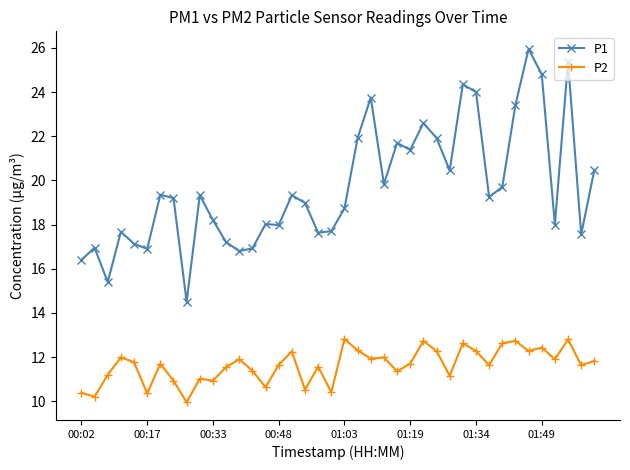

True or false: P1 and P2 intersect in this chart.

False